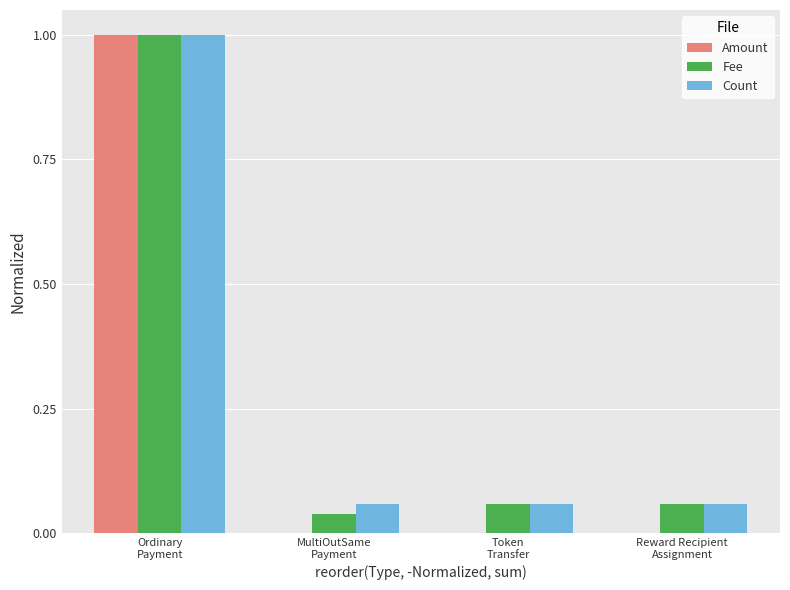

Does the chart contain stacked bars?

No